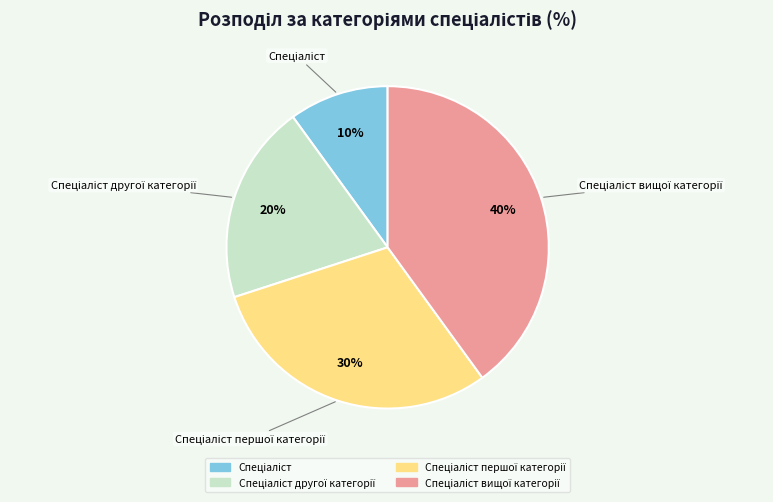

To the nearest percent, what is the average slice percentage?

25%